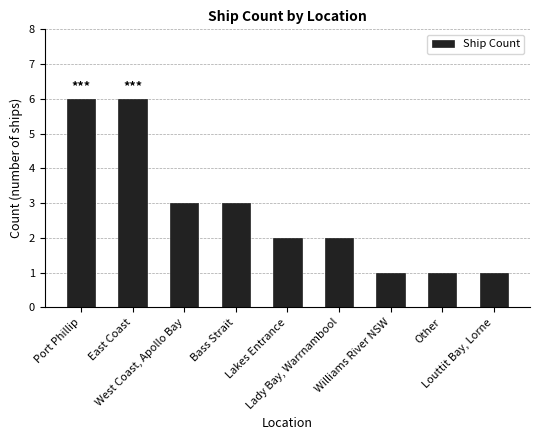

What is the label of the 8th bar from the left?

Other